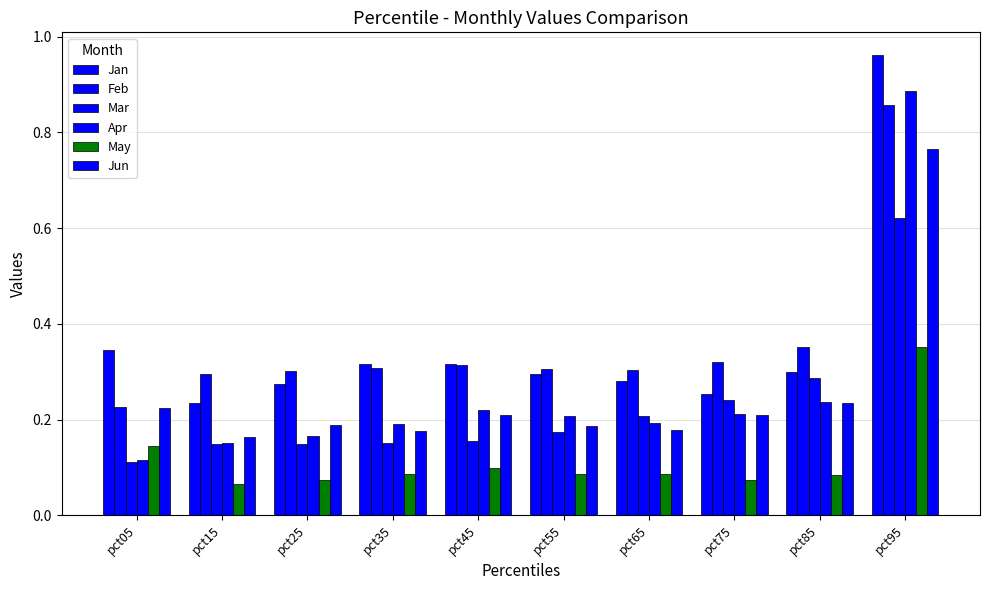

How many bars are there in total?

60